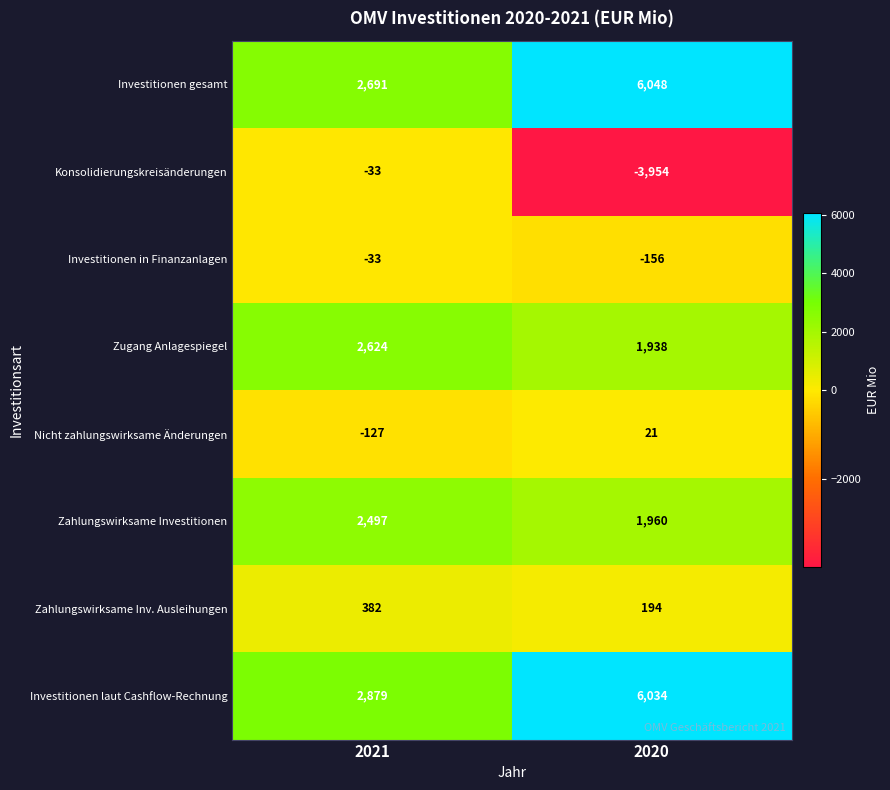

Which category has the lowest value across all series?

2020